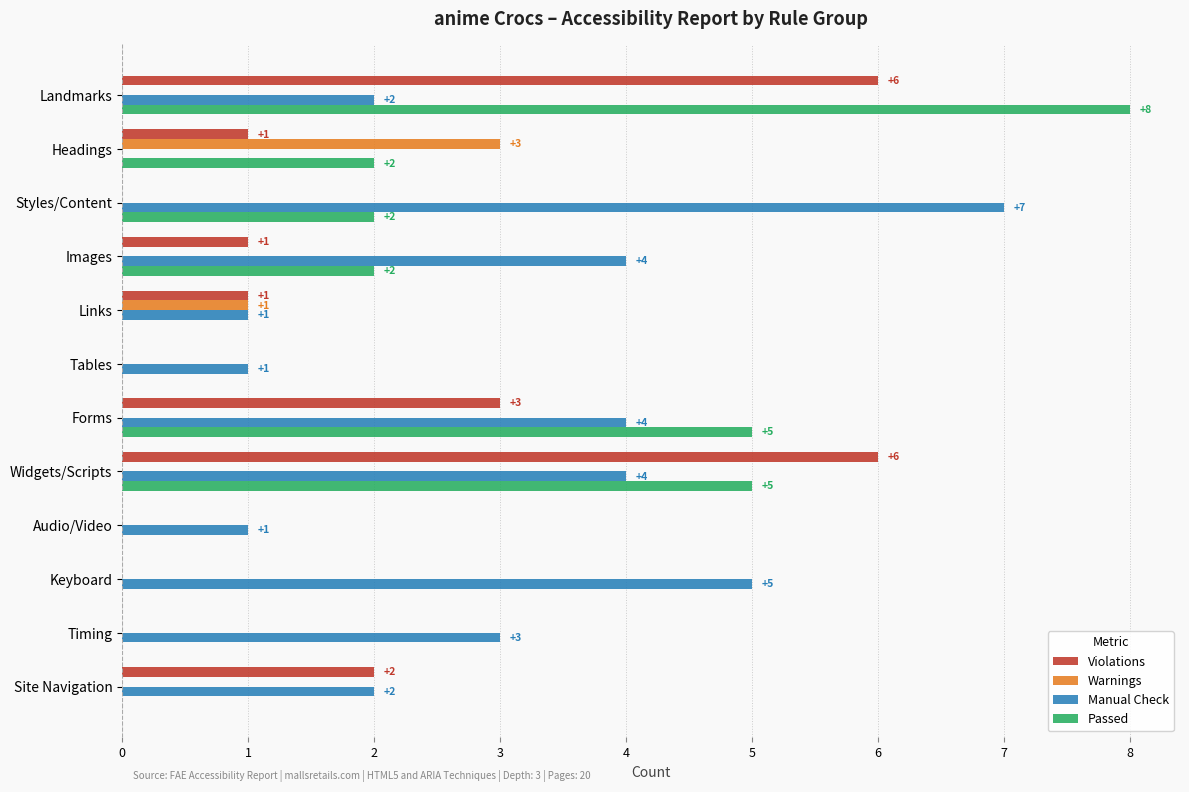

Where is Warnings nearest to the value 1?

Links